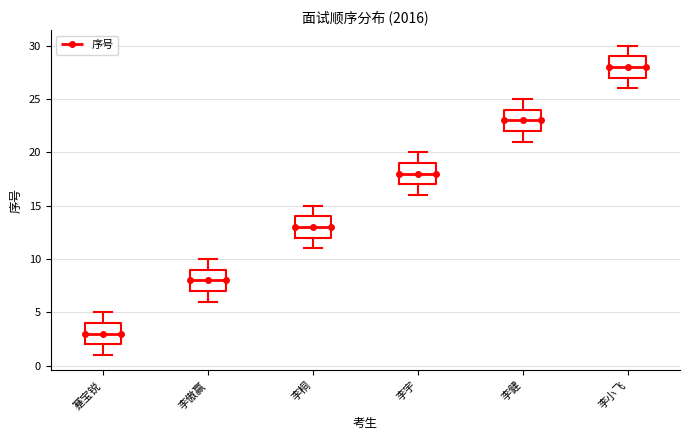

Reading left to right, read every box against the y-axis: the position of its median line, the range the box covers, and the ends of its whiskers. The values are not printed on the chart, so give them approximately, as read against the axis.

蹇宝锐: median 3, box 2 to 4, whiskers 1 to 5
李傲赢: median 8, box 7 to 9, whiskers 6 to 10
李桐: median 13, box 12 to 14, whiskers 11 to 15
李宇: median 18, box 17 to 19, whiskers 16 to 20
李健: median 23, box 22 to 24, whiskers 21 to 25
李小飞: median 28, box 27 to 29, whiskers 26 to 30